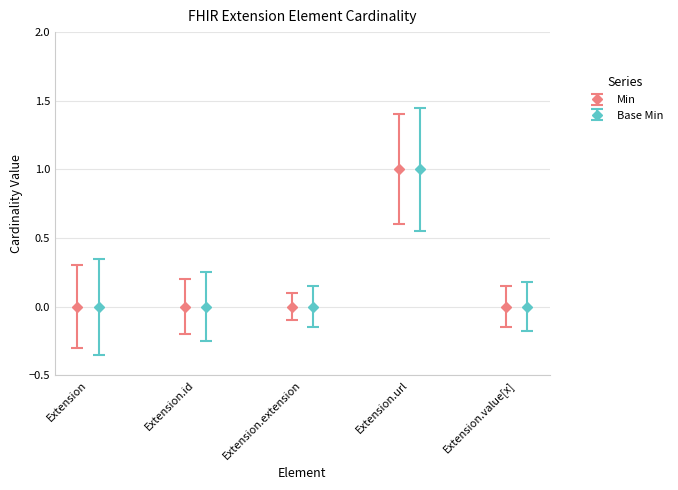

What is the label of the 1st bar from the left?

Extension